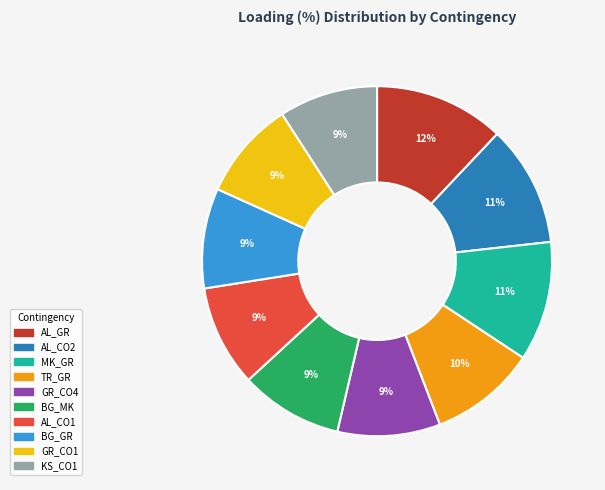

Does any single category account for the majority?

No